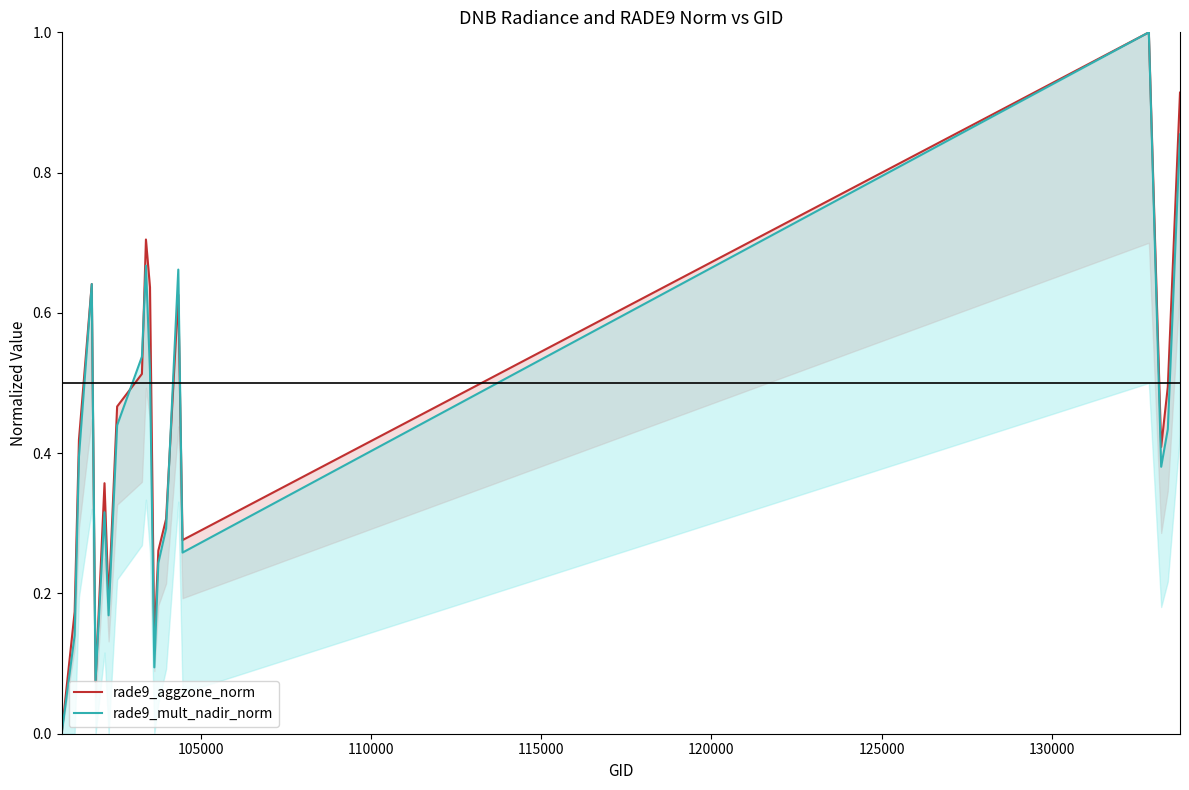

Which series ends up on top after the final intersection of rade9_mult_nadir_norm line and rade9_aggzone_norm line?

rade9_aggzone_norm line